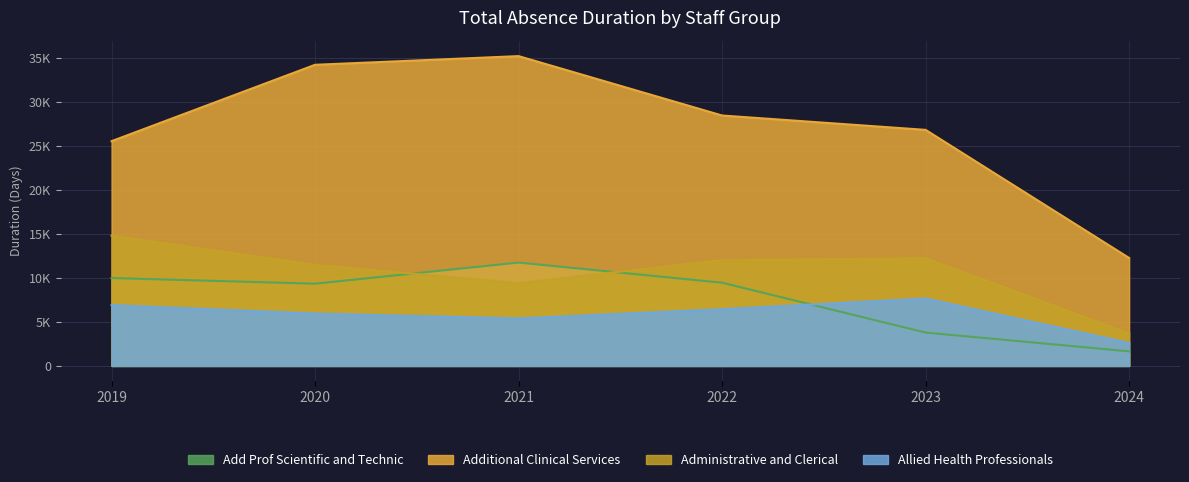

Reading left to right, transcribe all the data shown in this chart.

Add Prof Scientific and Technic: 2019=9976	2020=9333	2021=11730	2022=9445	2023=3786	2024=1654
Additional Clinical Services: 2019=25509	2020=34177	2021=35162	2022=28422	2023=26791	2024=12251
Administrative and Clerical: 2019=14788	2020=11468	2021=9396	2022=12012	2023=12223	2024=3687
Allied Health Professionals: 2019=6902	2020=5945	2021=5390	2022=6439	2023=7647	2024=2608